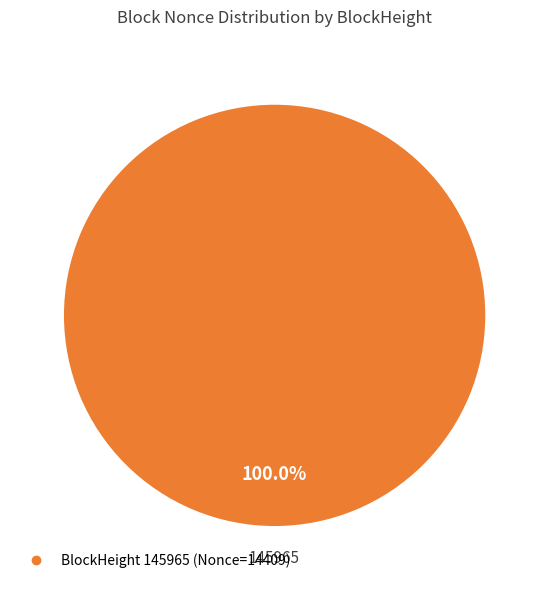

Does any single category account for the majority?

Yes